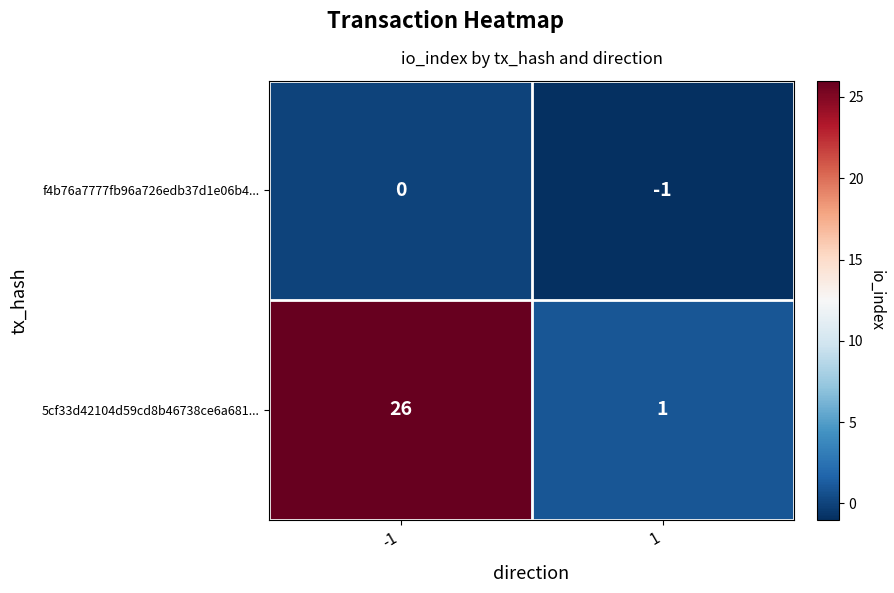

What is the greatest value displayed?

26